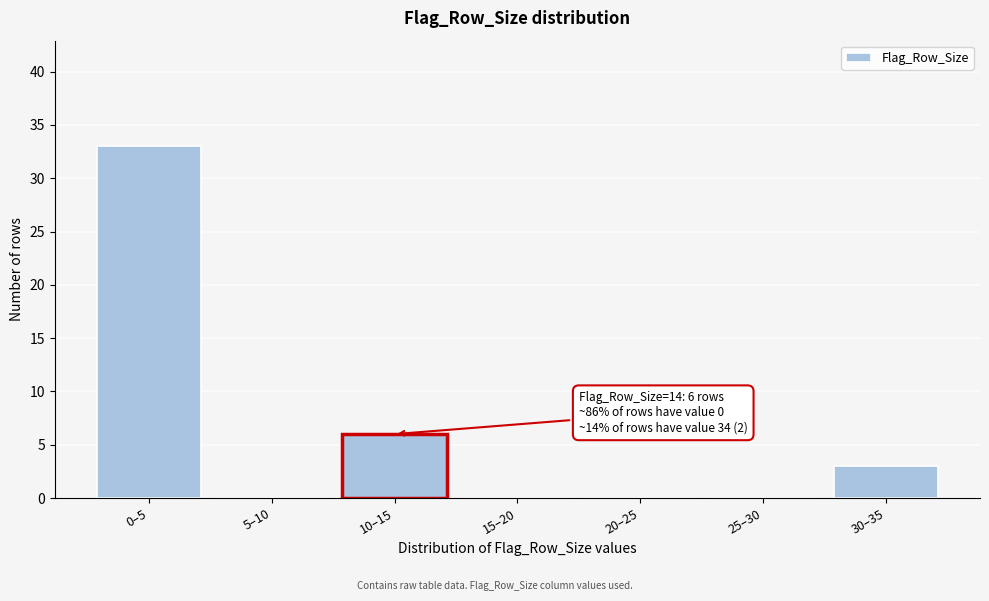

Reading left to right, what are all the values shown in this chart?

0–5=33	5–10=0	10–15=6	15–20=0	20–25=0	25–30=0	30–35=3